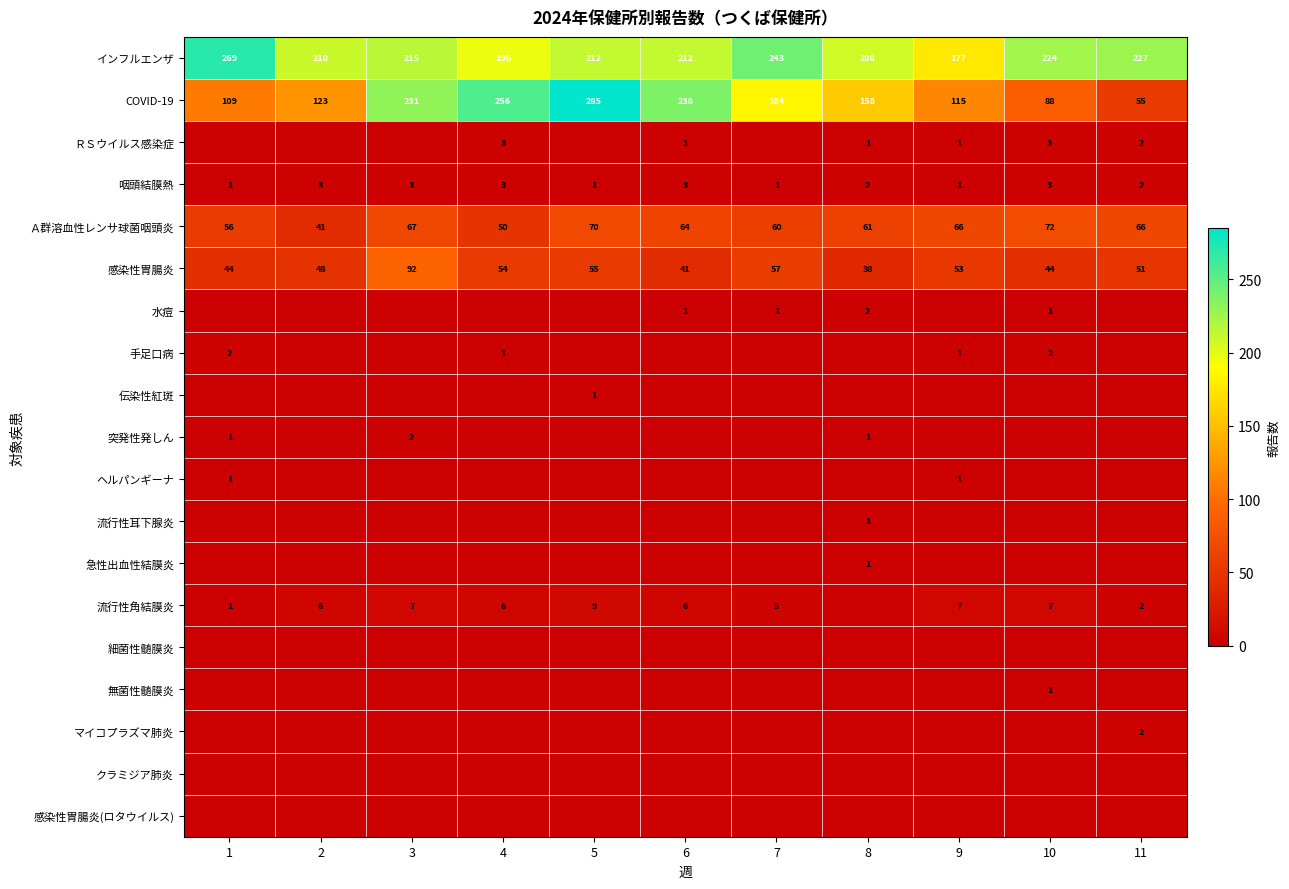

What is the difference between the maximum and minimum values in the Ａ群溶血性レンサ球菌咽頭炎 series?

31